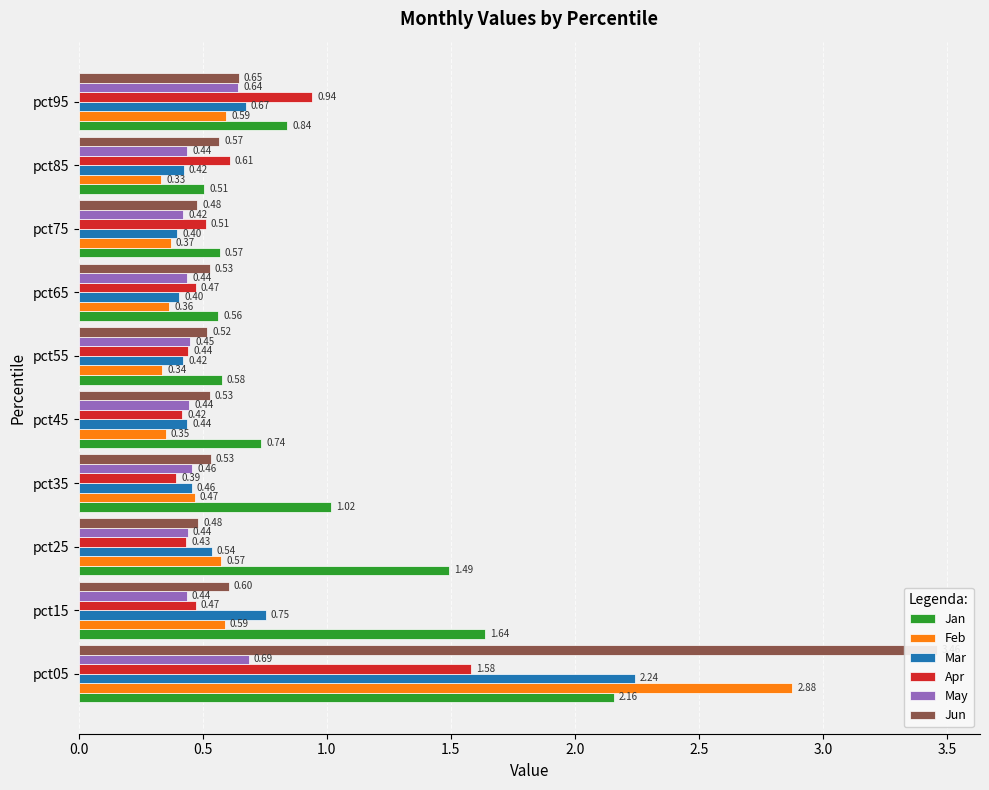

Reading left to right, transcribe all the data shown in this chart.

Jan: 2.2	1.6	1.5	1.0	0.7	0.6	0.6	0.6	0.5	0.8
Feb: 2.9	0.6	0.6	0.5	0.4	0.3	0.4	0.4	0.3	0.6
Mar: 2.2	0.8	0.5	0.5	0.4	0.4	0.4	0.4	0.4	0.7
Apr: 1.6	0.5	0.4	0.4	0.4	0.4	0.5	0.5	0.6	0.9
May: 0.7	0.4	0.4	0.5	0.4	0.5	0.4	0.4	0.4	0.6
Jun: 3.5	0.6	0.5	0.5	0.5	0.5	0.5	0.5	0.6	0.6